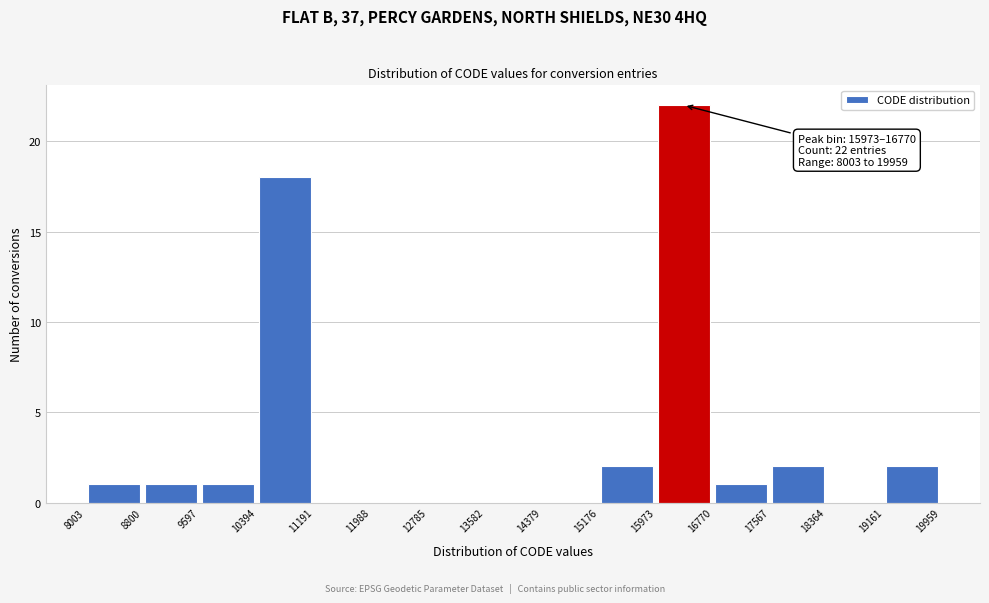

Which range on the x-axis has the tallest bar?

15973 to 16770